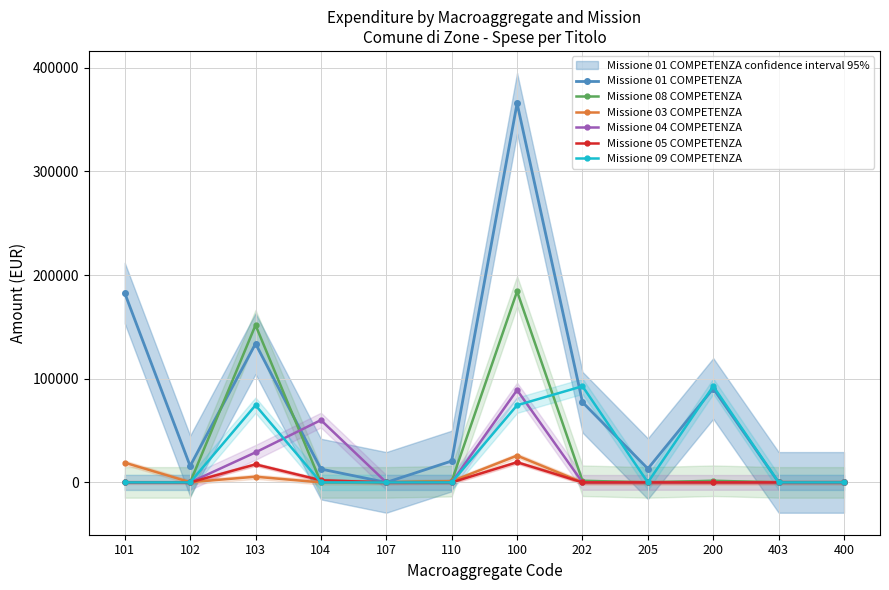

At which category does Missione 04 COMPETENZA reach its first local peak?

104